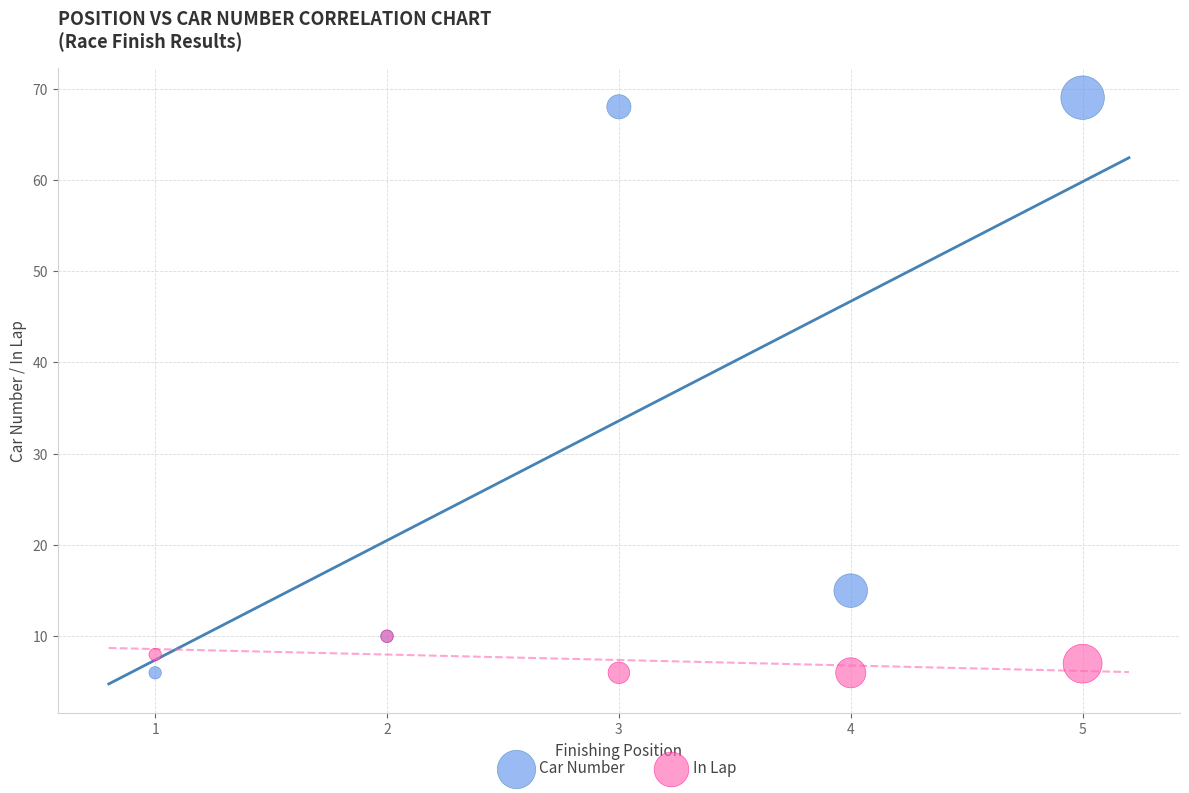

What are all the series names shown in the legend?

Car Number, In Lap